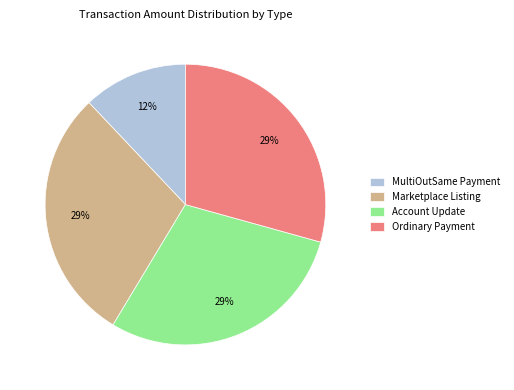

The MultiOutSame Payment slice represents 12% of the pie. True or false?

True